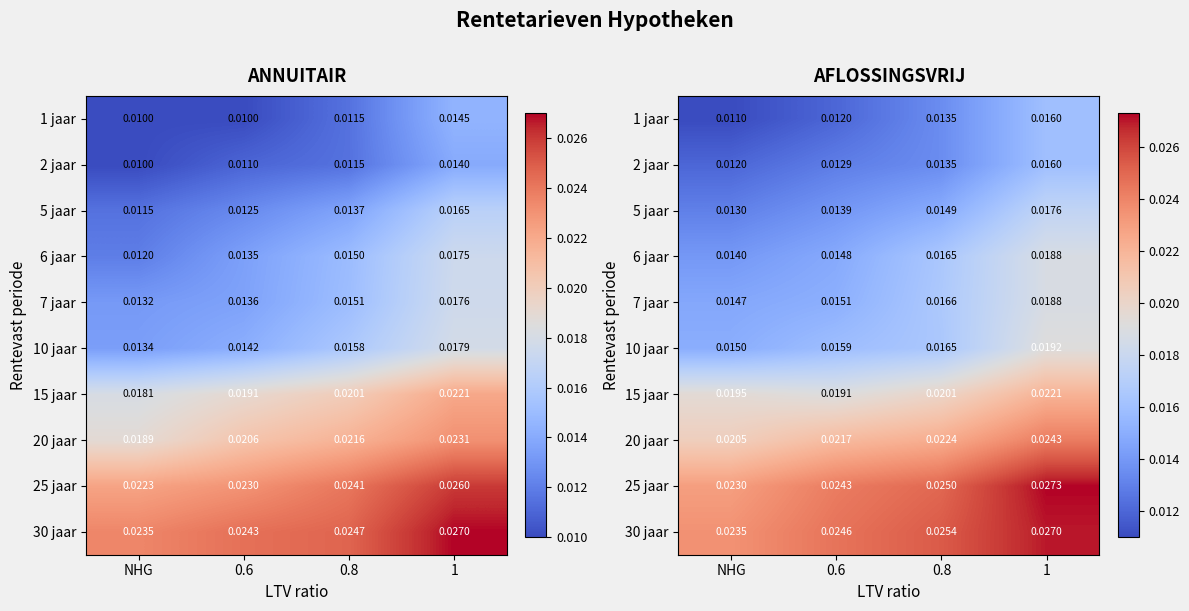

How many distinct data groups are displayed?

10